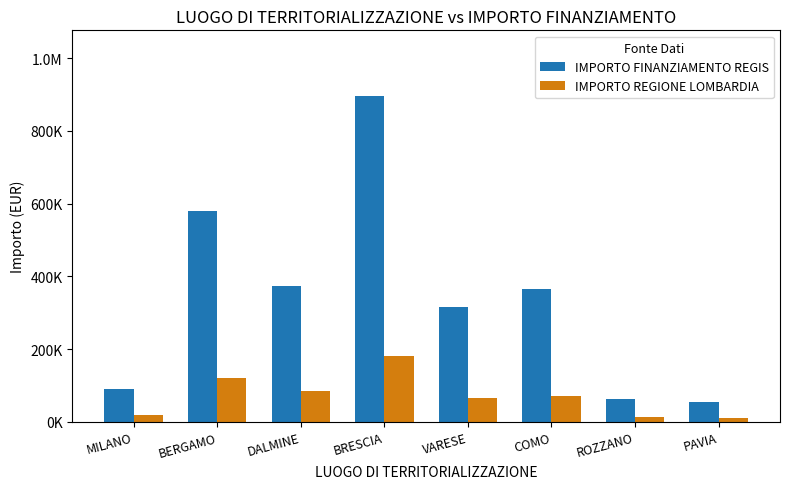

What is the label of the 6th bar from the right?

DALMINE